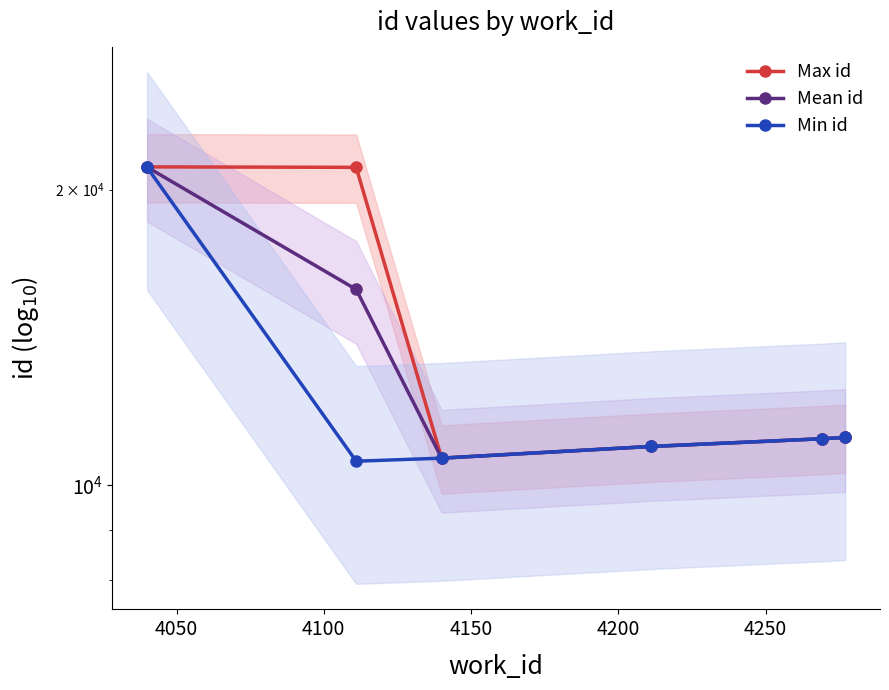

Count the number of categories in the chart.

6